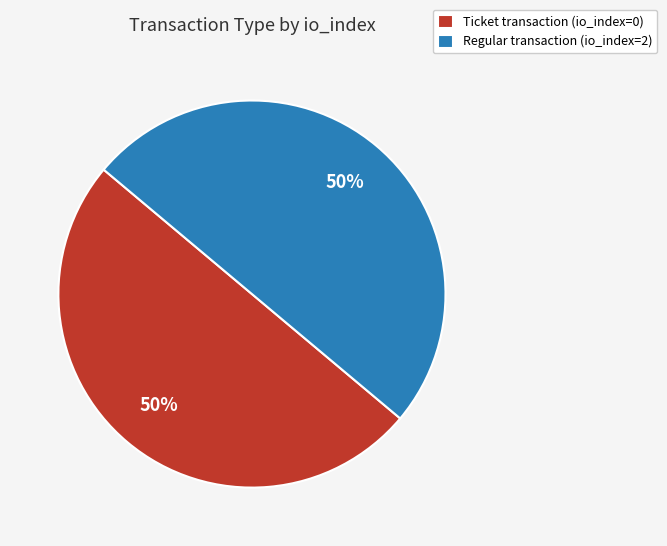

Approximately how many times larger is the value at Ticket transaction (io_index=0) compared to Regular transaction (io_index=2)?

1.0